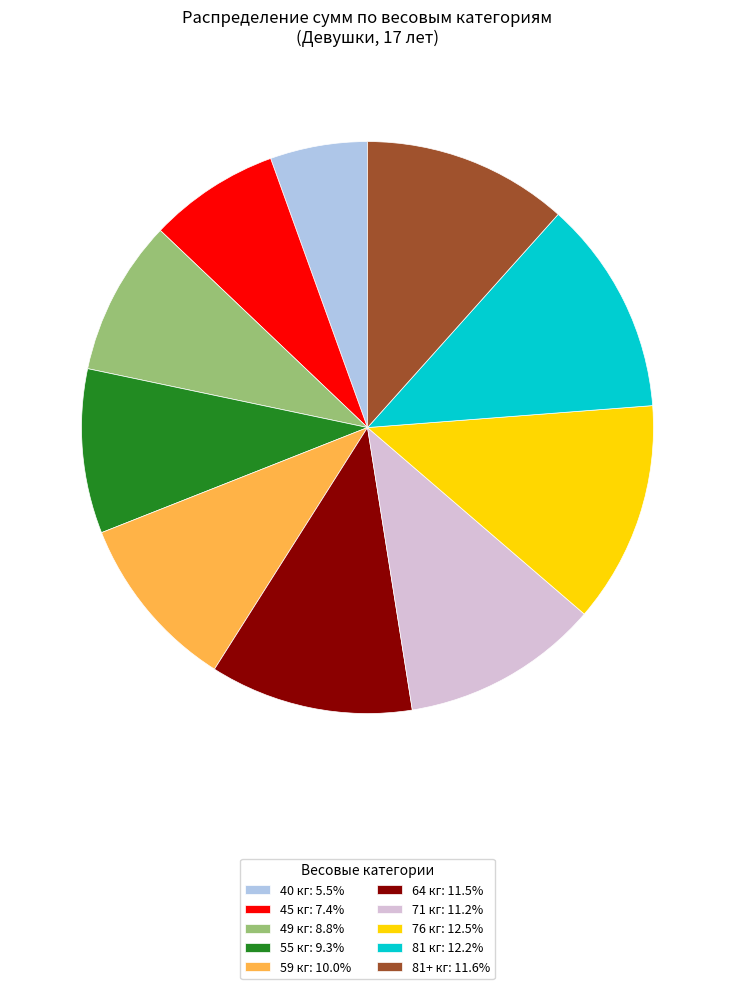

Is it true that 55 кг is 23% of the pie?

False